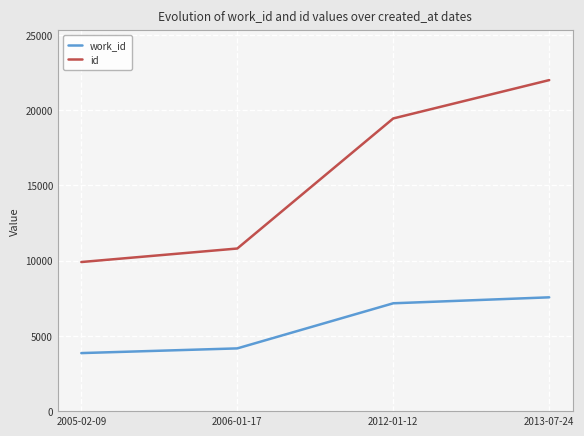

True or false: work_id has more than 0 points higher than both neighbors.

False